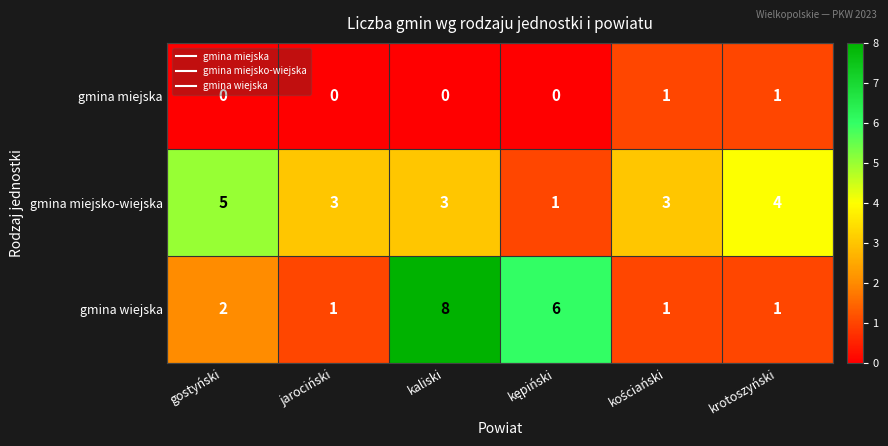

How many gmina wiejska values are between 1 and 6?

5